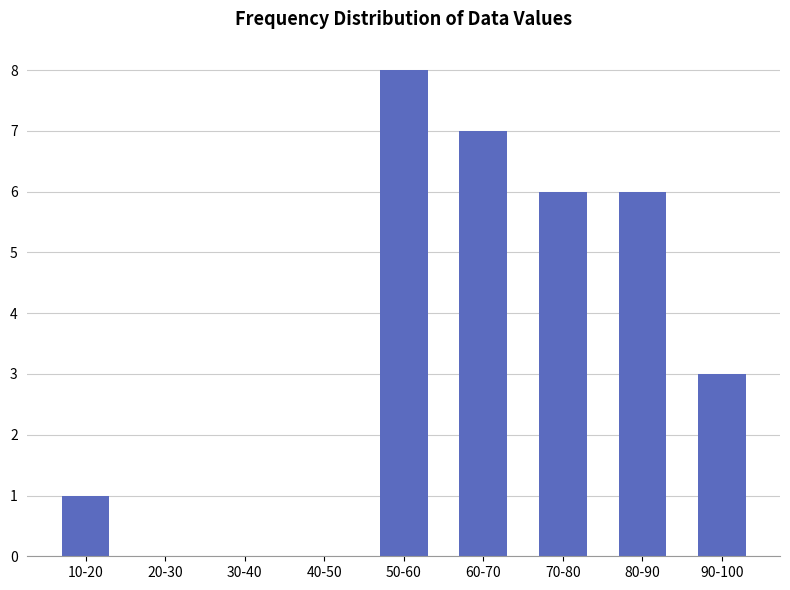

Reading left to right, what are all the values shown in this chart?

10-20=1	20-30=0	30-40=0	40-50=0	50-60=8	60-70=7	70-80=6	80-90=6	90-100=3